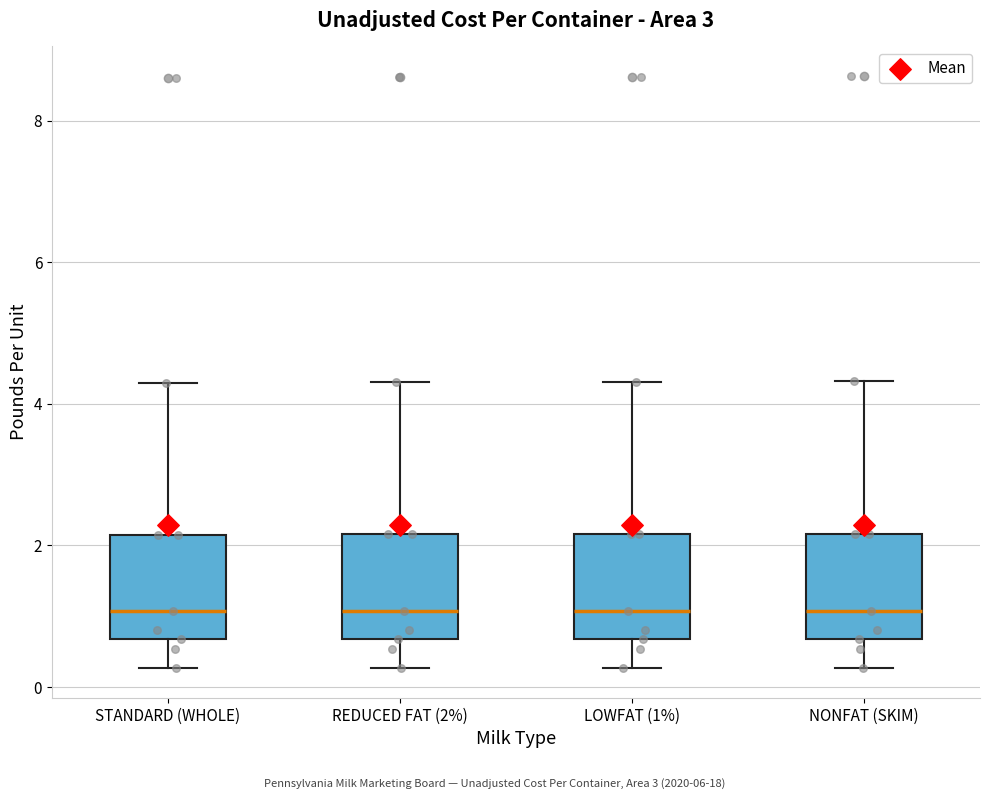

Reading left to right, read every box against the y-axis: the position of its median line, the range the box covers, and the ends of its whiskers. The values are not printed on the chart, so give them approximately, as read against the axis.

STANDARD (WHOLE): median 1.0, box 0.6 to 2.2, whiskers 0.2 to 4.4
REDUCED FAT (2%): median 1.0, box 0.6 to 2.2, whiskers 0.2 to 4.4
LOWFAT (1%): median 1.0, box 0.6 to 2.2, whiskers 0.2 to 4.4
NONFAT (SKIM): median 1.0, box 0.6 to 2.2, whiskers 0.2 to 4.4